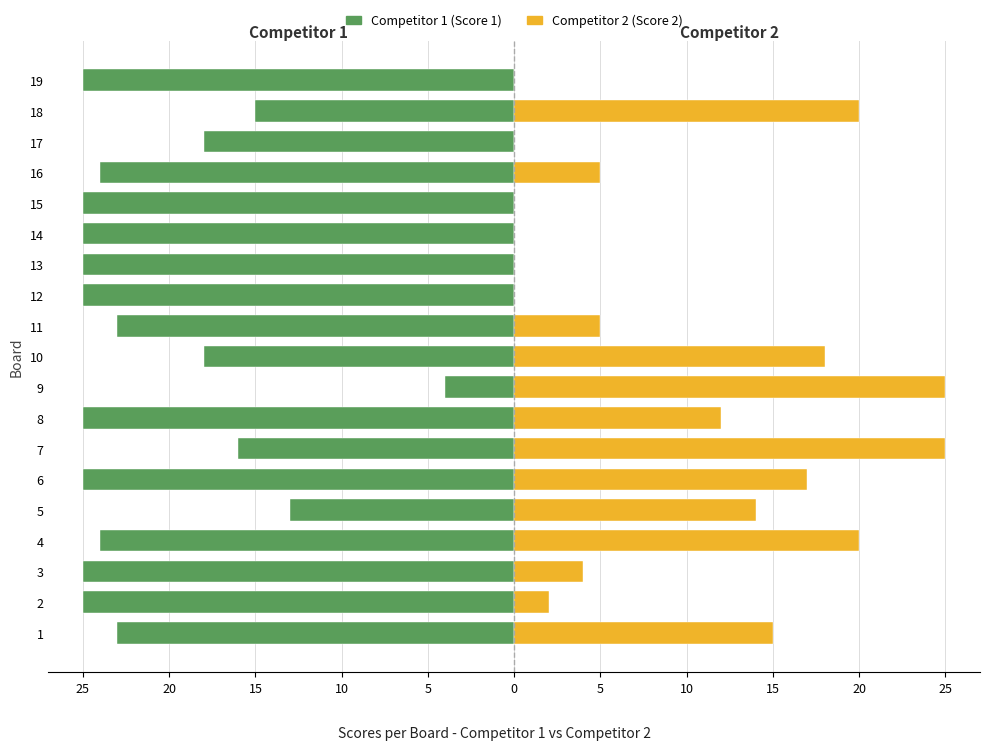

Where is Competitor 1 (Score 1) nearest to the value -14?

5